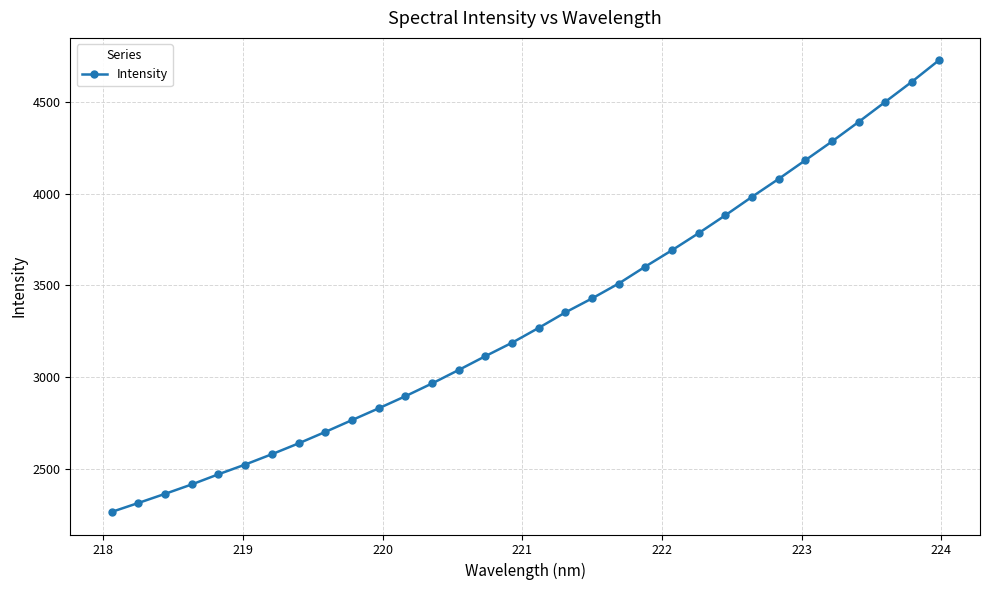

What is the maximum value shown in the chart?

4727.2